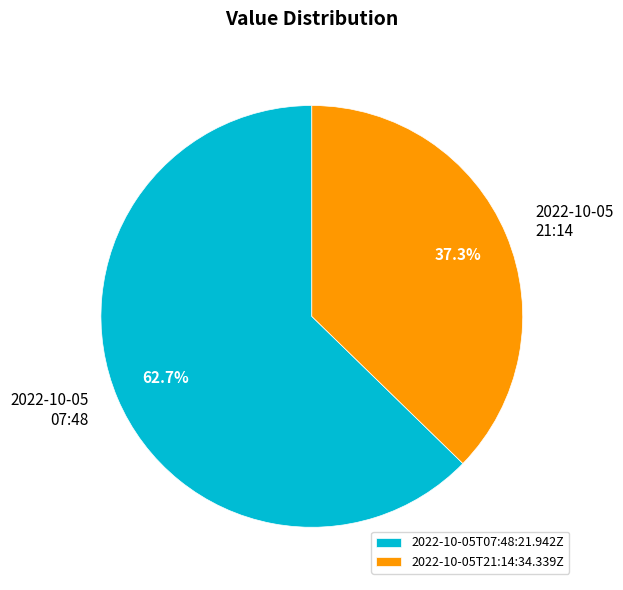

Count the number of slices in the pie.

2